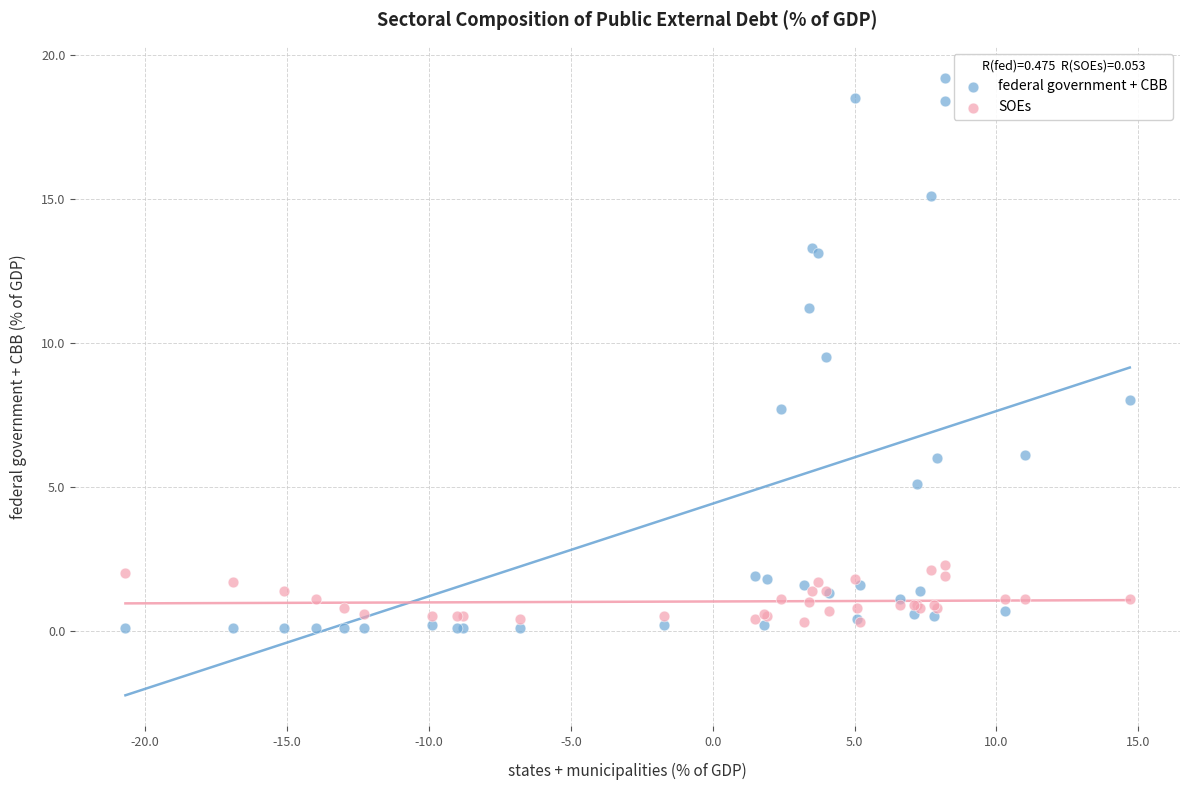

Which series contains the lowest Y value?

federal government + CBB